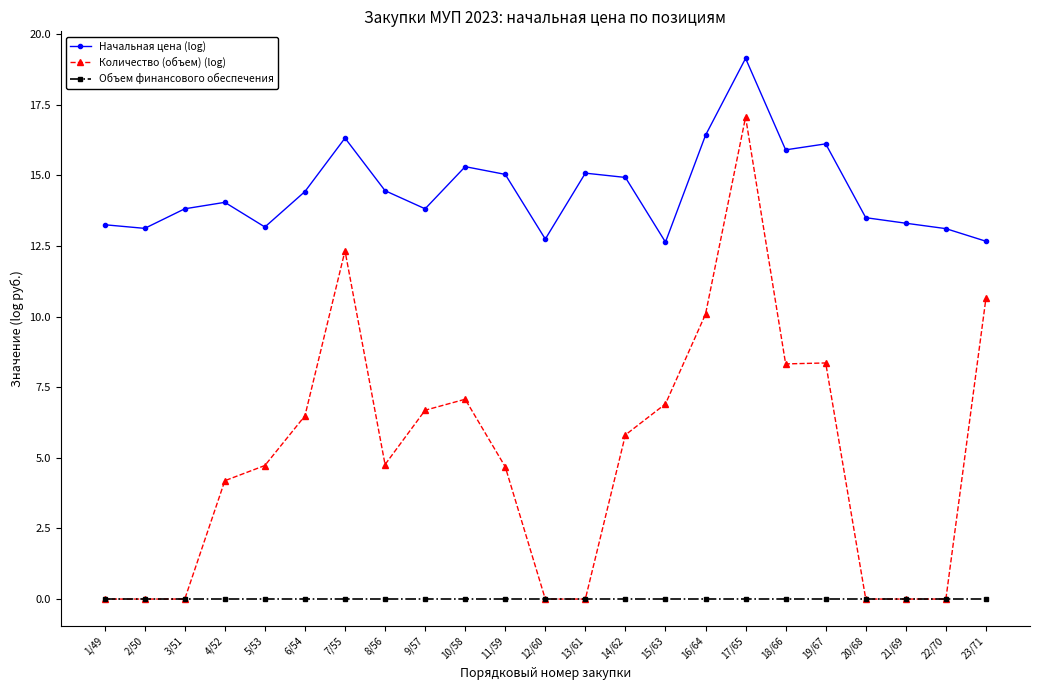

At 7/55, list the series in order from smallest to largest.

Объем финансового обеспечения, Количество (объем) (log), Начальная цена (log)